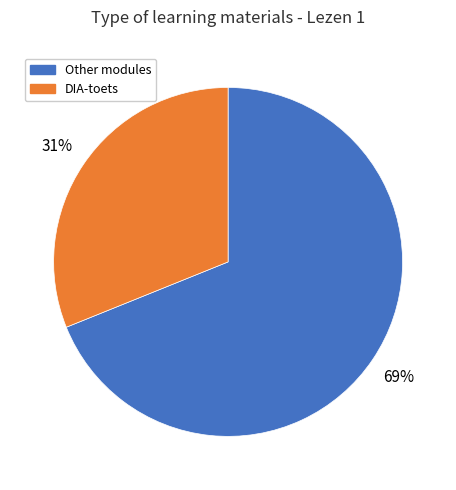

True or false: DIA-toets accounts for 45% of the total.

False